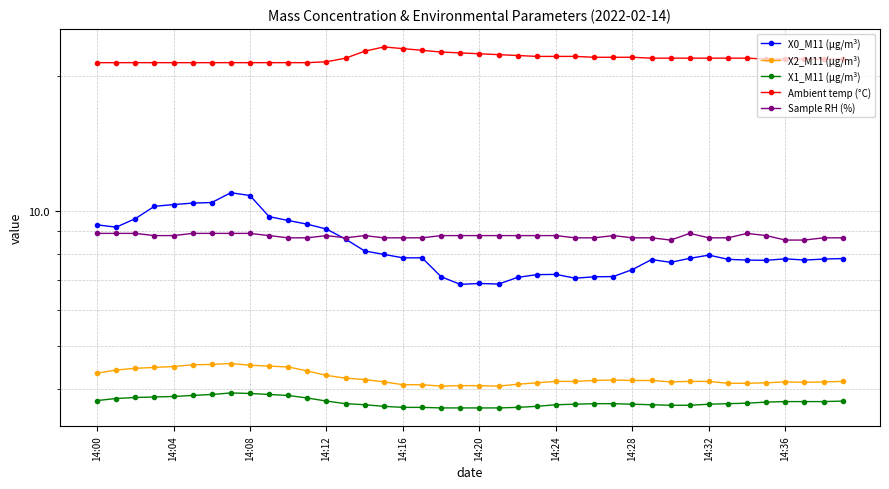

How many lines are shown in the chart?

5